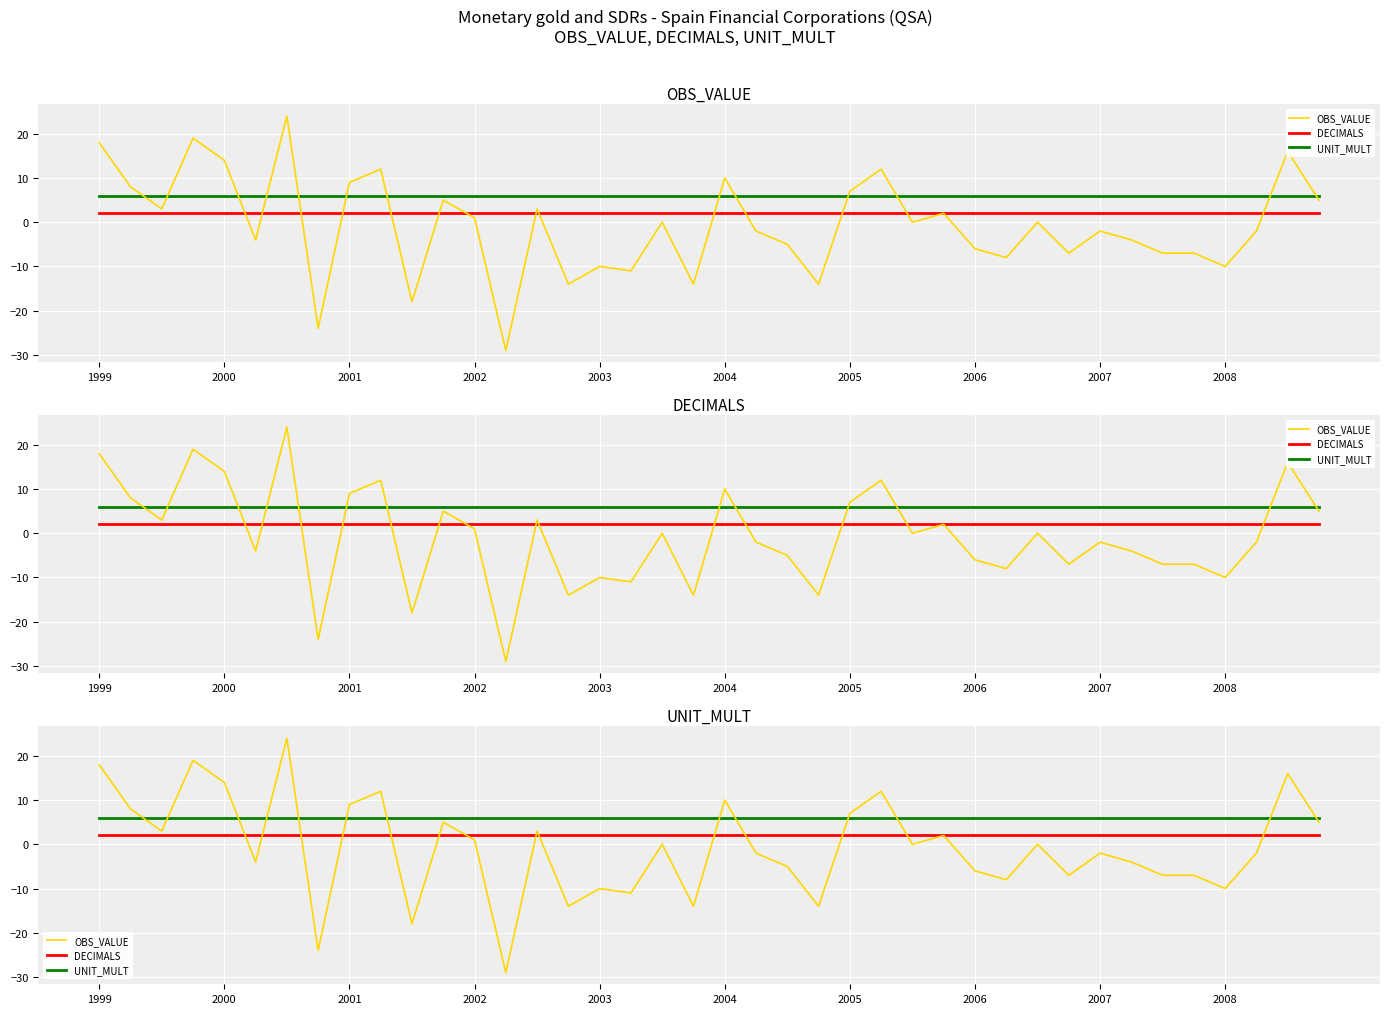

What is the difference between the highest and lowest values at 17?

17